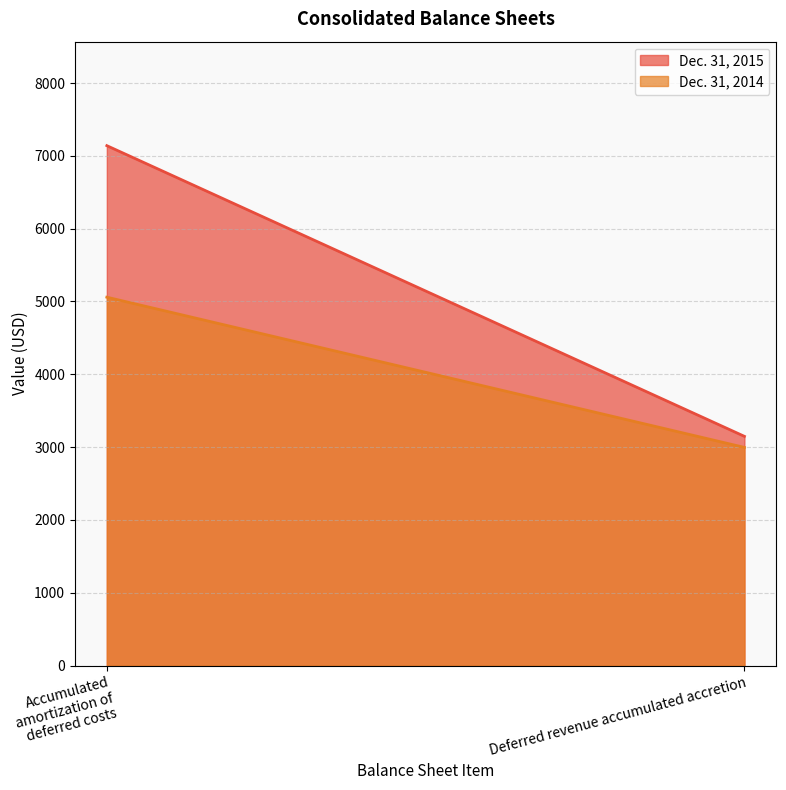

What is the minimum value shown in the chart?

2996